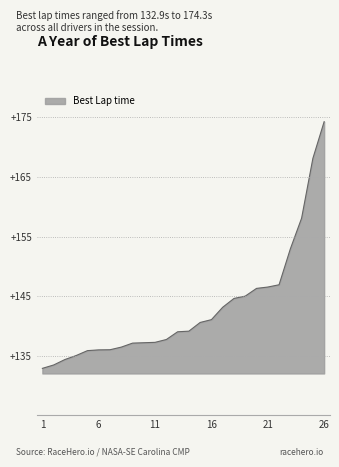

What is the difference between the maximum and minimum values?

41.4